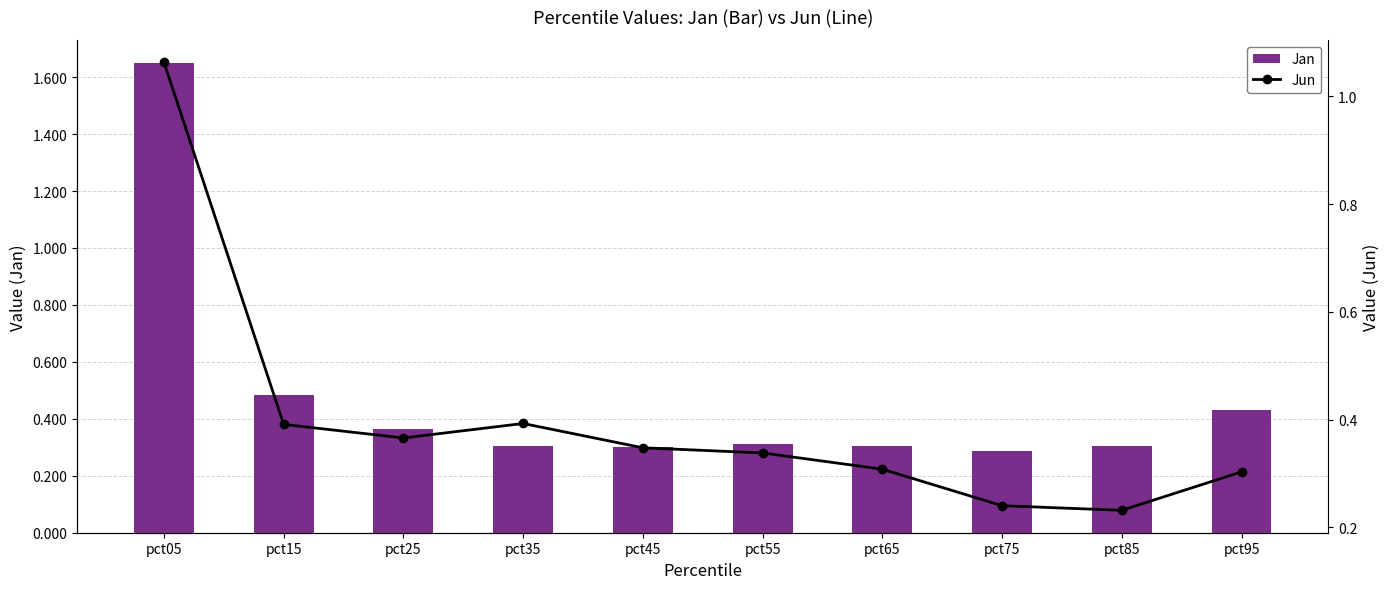

What value does the Jan series have at pct35?

0.3